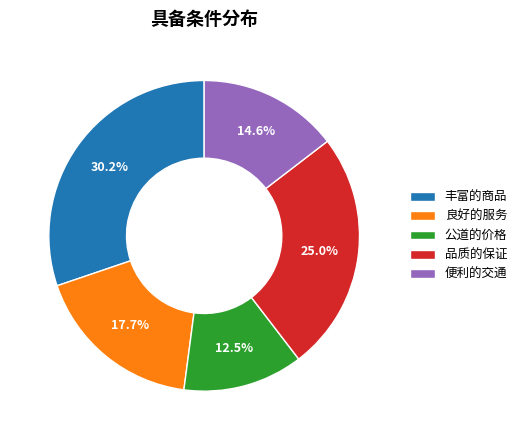

True or false: 良好的服务 accounts for 18% of the total.

True